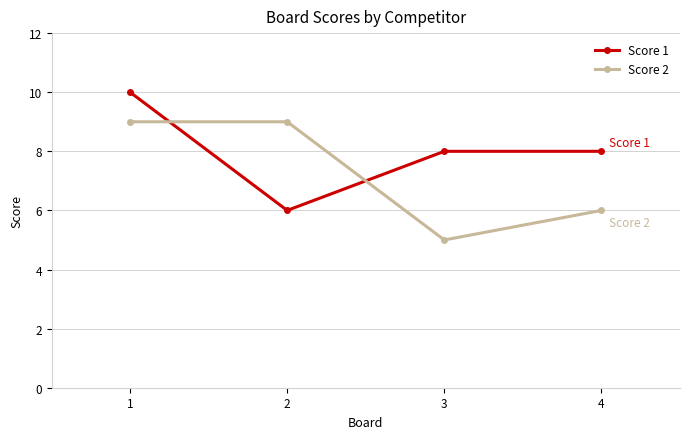

What is the total value across all series at 1?

19